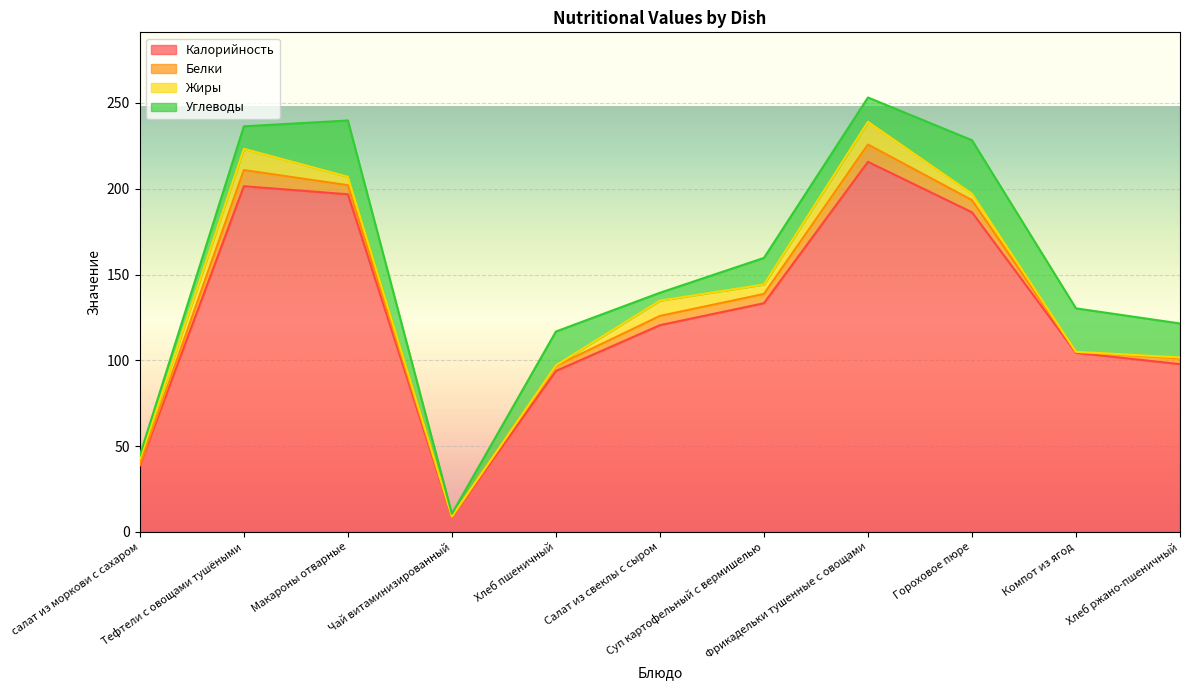

Is the value of Белки at Гороховое пюре greater than the value of Углеводы at салат из моркови с сахаром?

Yes